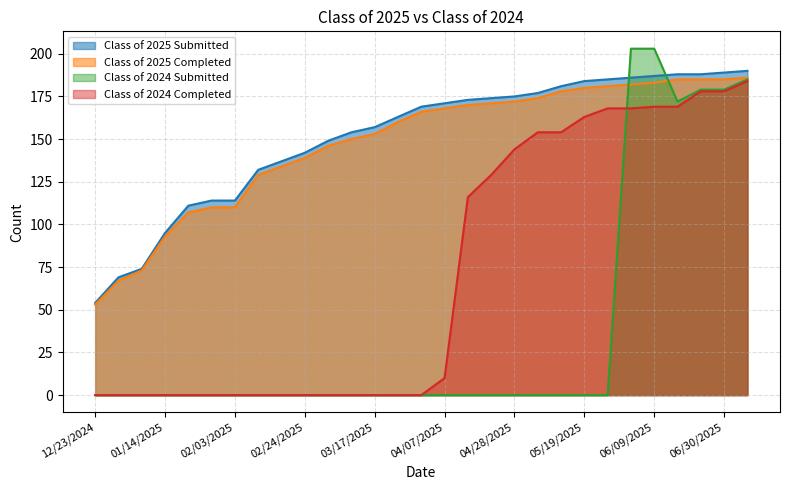

True or false: Class of 2025 Completed and Class of 2025 Submitted intersect in this chart.

False